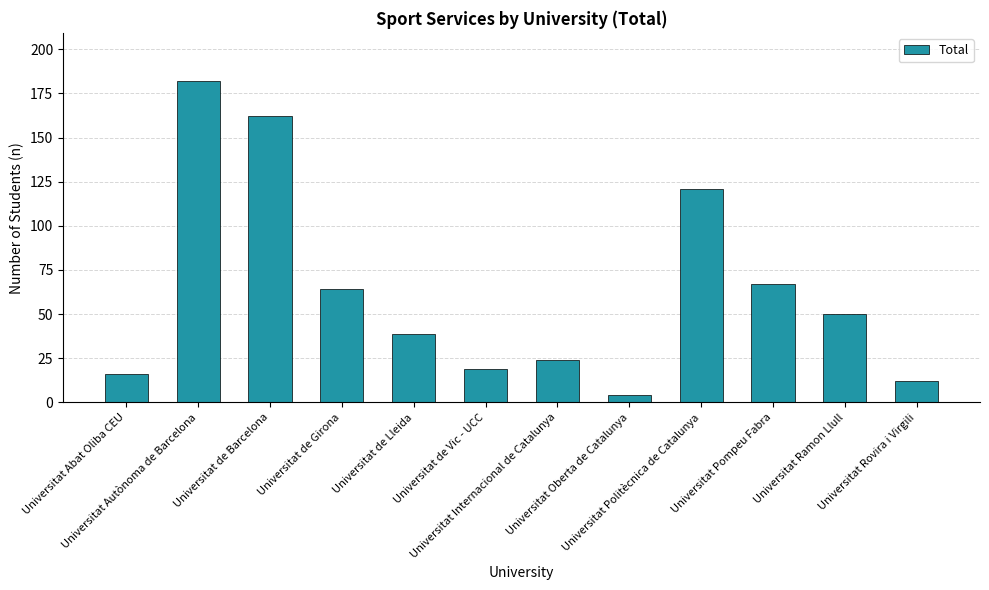

Reading left to right, list all the values displayed in this chart.

Universitat Abat Oliba CEU=16	Universitat Autònoma de Barcelona=182	Universitat de Barcelona=162	Universitat de Girona=64	Universitat de Lleida=39	Universitat de Vic - UCC=19	Universitat Internacional de Catalunya=24	Universitat Oberta de Catalunya=4	Universitat Politècnica de Catalunya=121	Universitat Pompeu Fabra=67	Universitat Ramon Llull=50	Universitat Rovira i Virgili=12